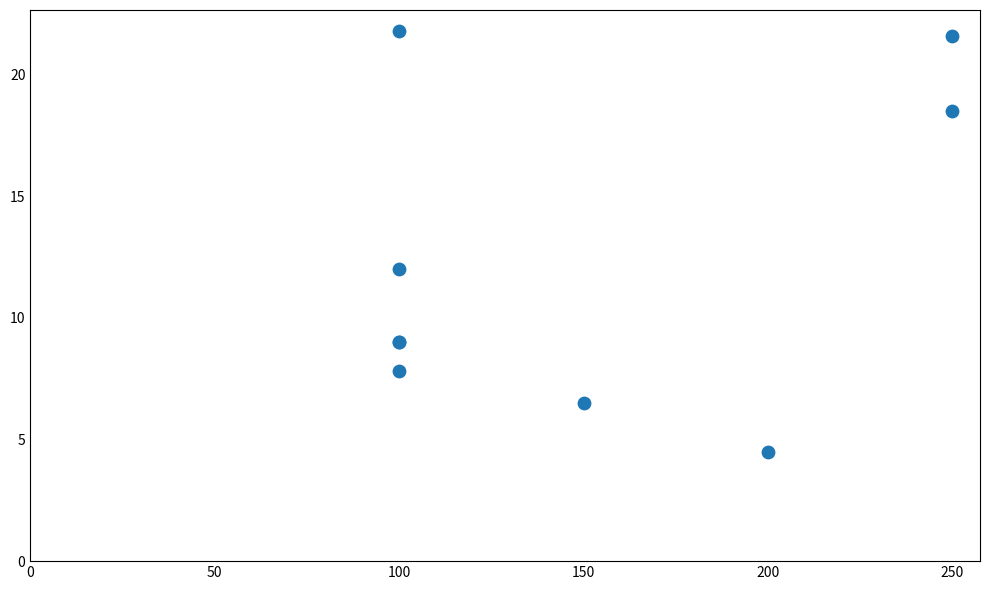

What Y value in the scatter plot is closest to 13?

12.0